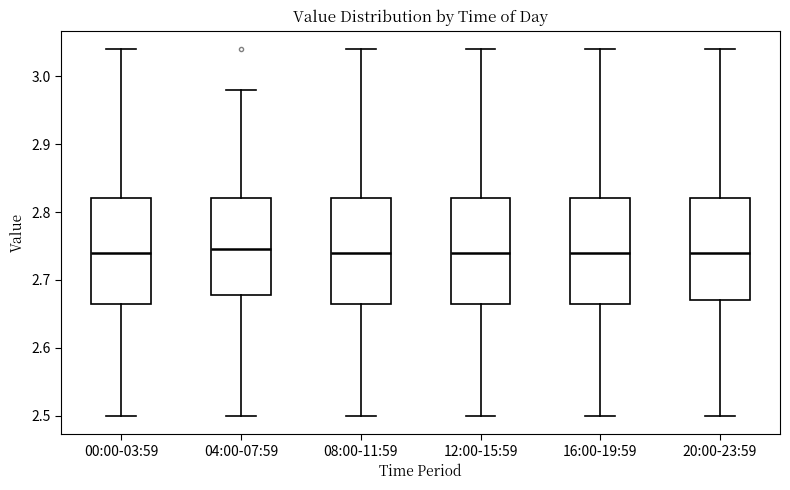

Reading left to right, transcribe this box plot: for each box, give where its median line is, the range the box spans, and where its two whiskers end, as read against the y-axis. The values are not printed on the chart, so give them approximately, as read against the axis.

00:00-03:59: median 2.74, box 2.67 to 2.82, whiskers 2.50 to 3.04
04:00-07:59: median 2.75, box 2.68 to 2.82, whiskers 2.50 to 2.98
08:00-11:59: median 2.74, box 2.67 to 2.82, whiskers 2.50 to 3.04
12:00-15:59: median 2.74, box 2.67 to 2.82, whiskers 2.50 to 3.04
16:00-19:59: median 2.74, box 2.67 to 2.82, whiskers 2.50 to 3.04
20:00-23:59: median 2.74, box 2.67 to 2.82, whiskers 2.50 to 3.04